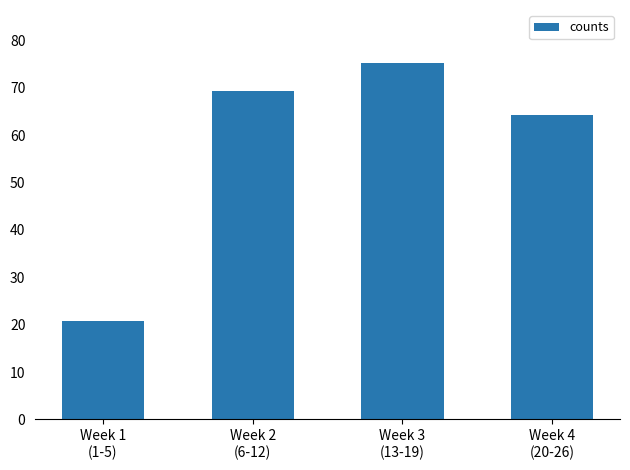

Rank the categories by value from highest to lowest.

Week 3
(13-19), Week 2
(6-12), Week 4
(20-26), Week 1
(1-5)